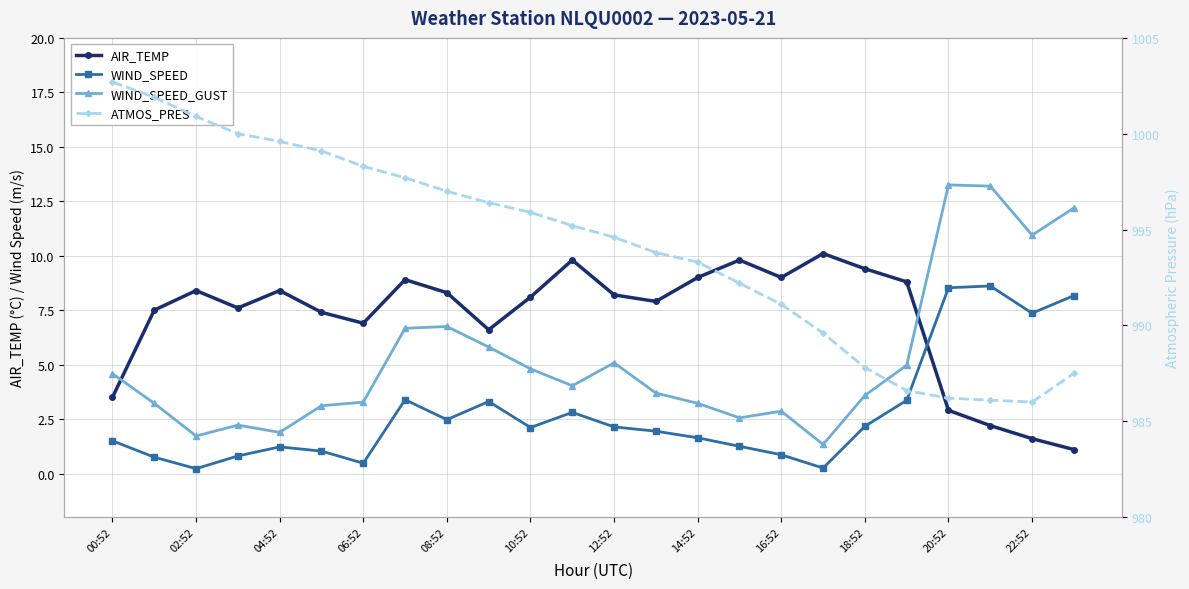

What is the average value of the WIND_SPEED_GUST series?

5.2